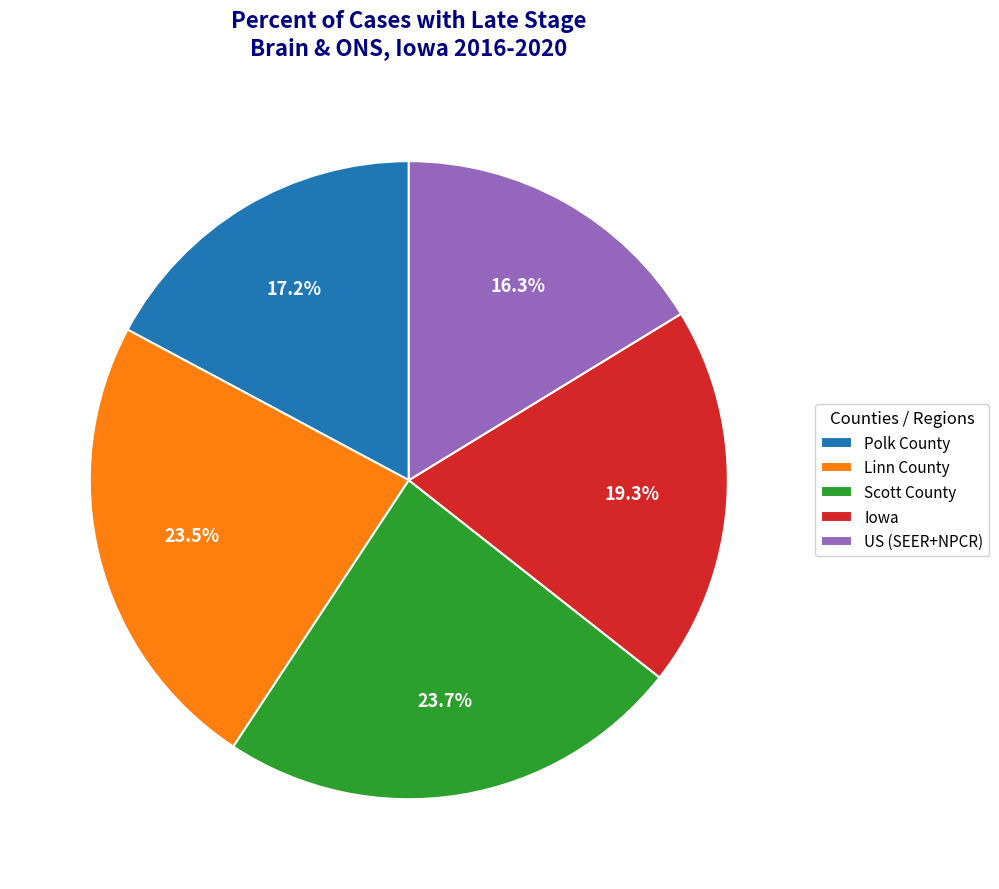

Which slice is the smallest?

US (SEER+NPCR)